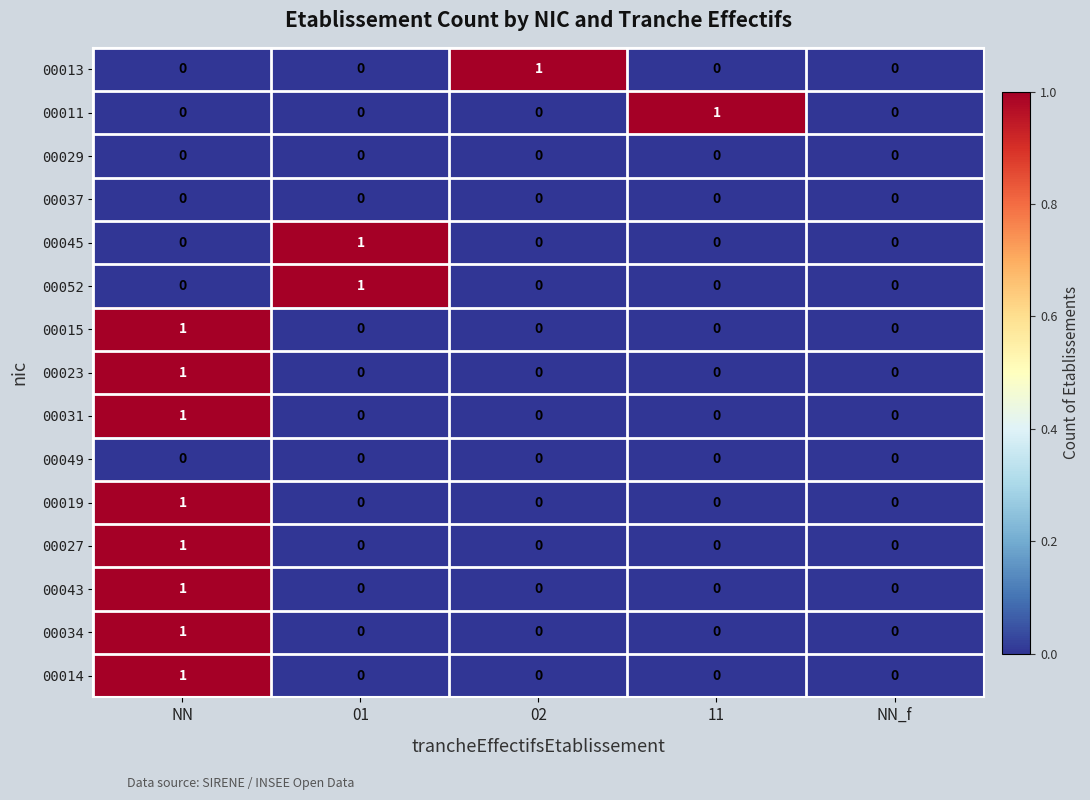

Count the 00031 values in the range 0 to 1.

5